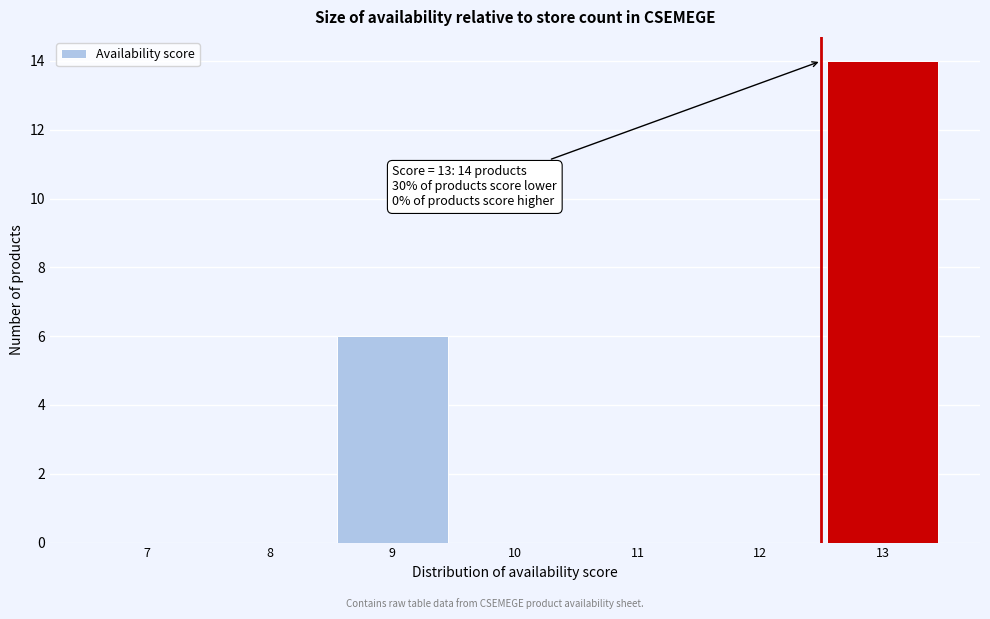

Reading left to right, what are all the values shown in this chart?

7=0	8=0	9=6	10=0	11=0	12=0	13=14